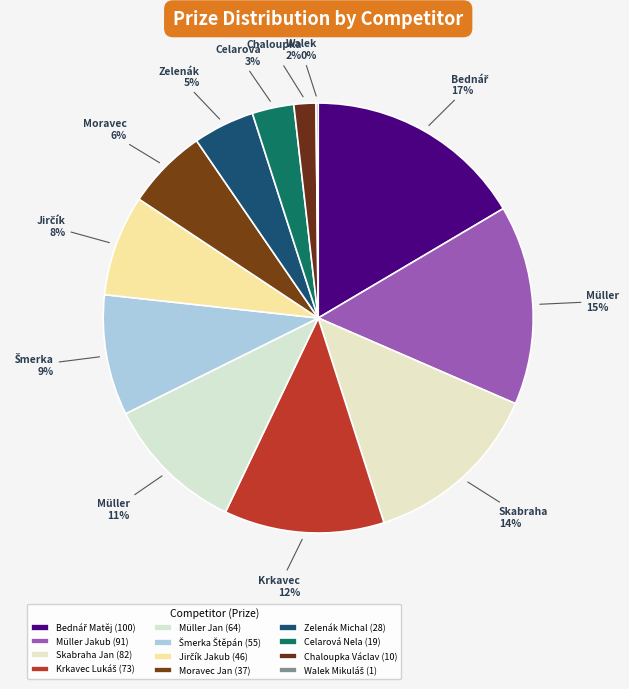

To the nearest percent, what is the difference between the Müller Jakub and Skabraha Jan slice percentages?

1%